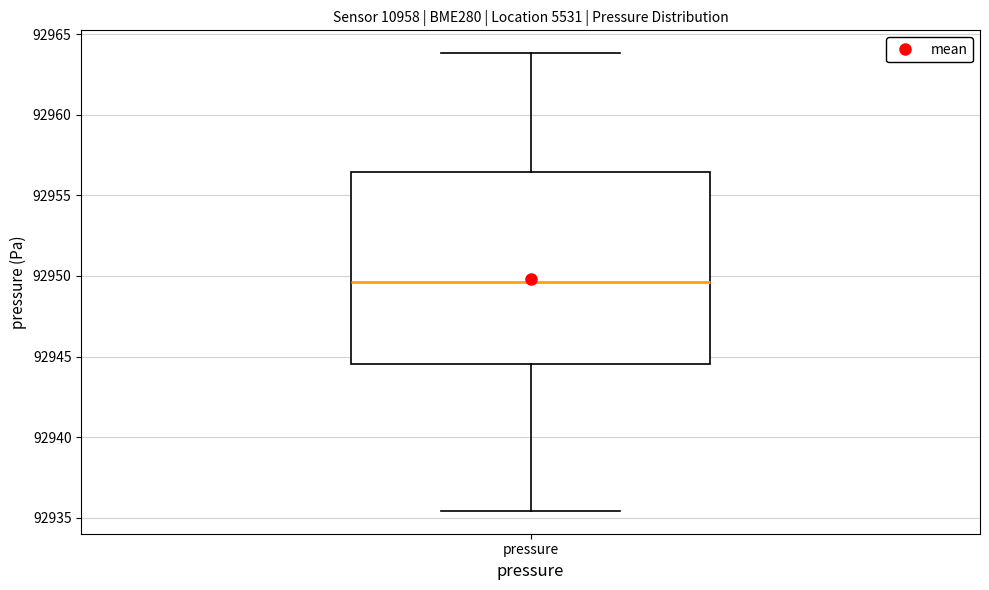

Transcribe this box plot: give where the median line is, the range the box spans, and where the two whiskers end, as read against the y-axis. The values are not printed on the chart, so give them approximately, as read against the axis.

median 92949.5, box 92944.5 to 92956.5, whiskers 92935.5 to 92964.0